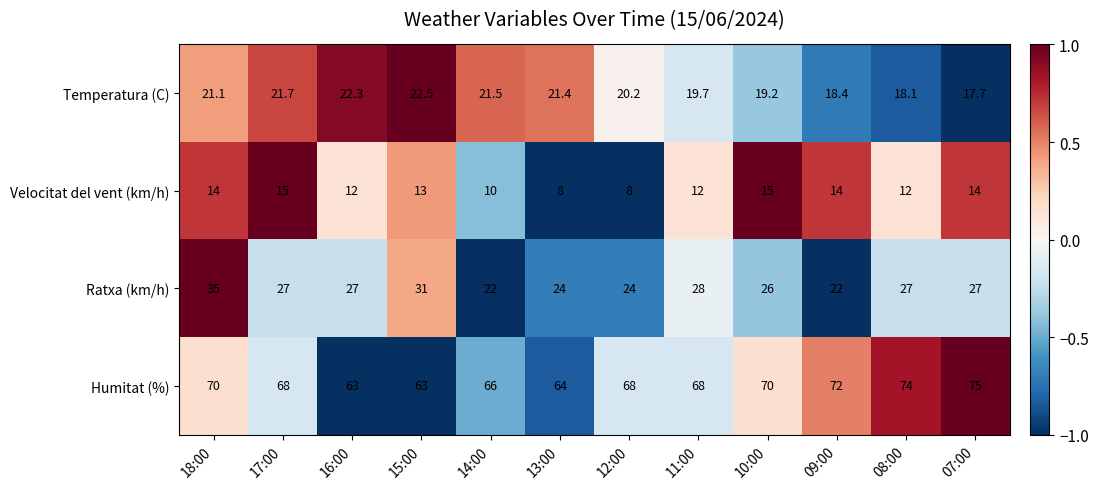

At how many categories does at least one series exceed 57?

12